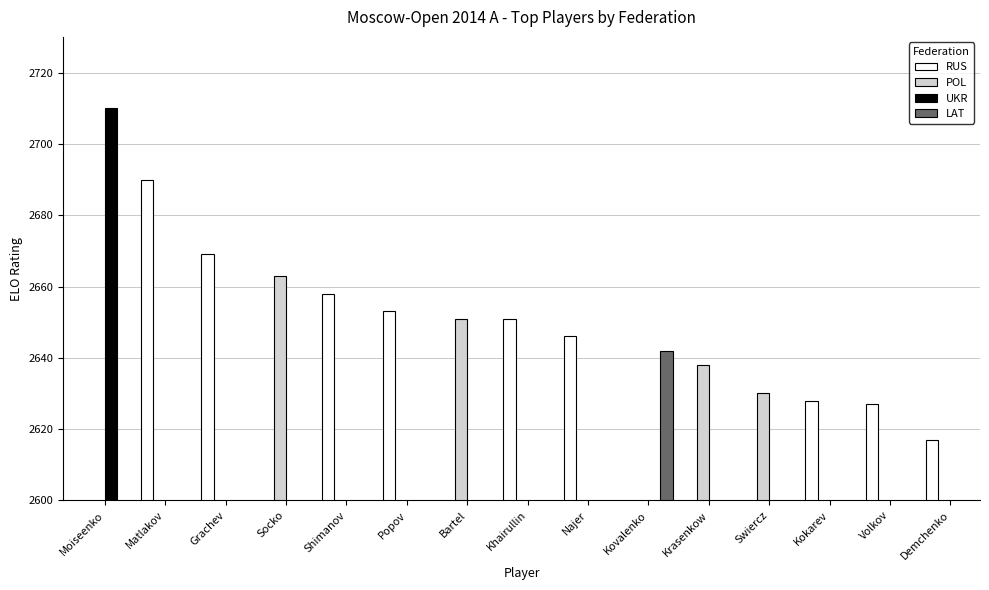

Which category has the lowest value across all series?

Demchenko